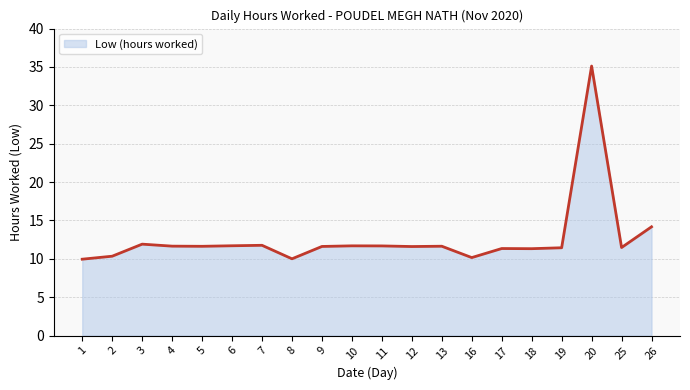

What is the sum of all values?

252.2